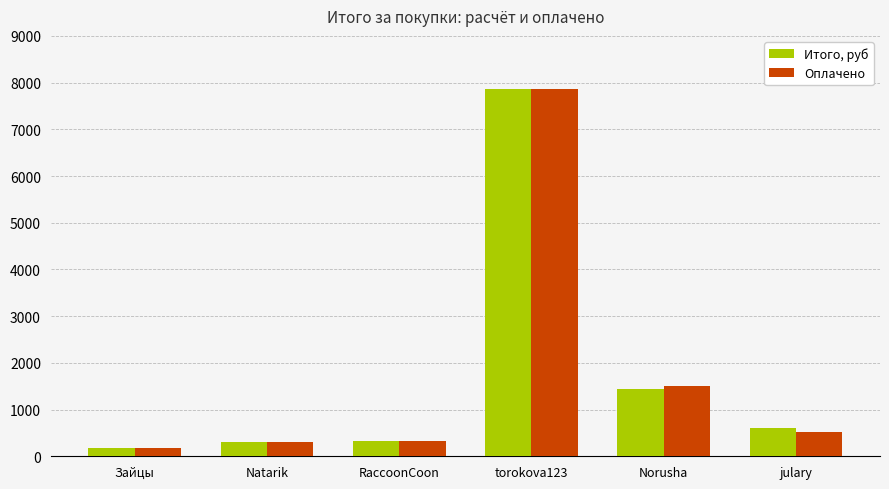

At how many categories does at least one series exceed 4499?

1